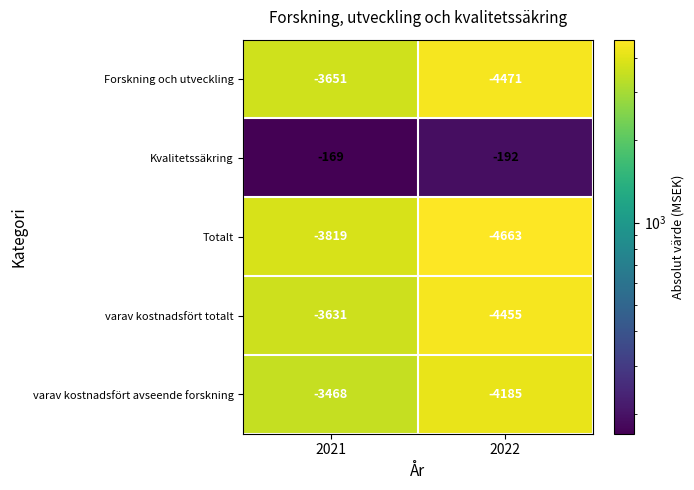

What is the maximum value shown in the chart?

-169